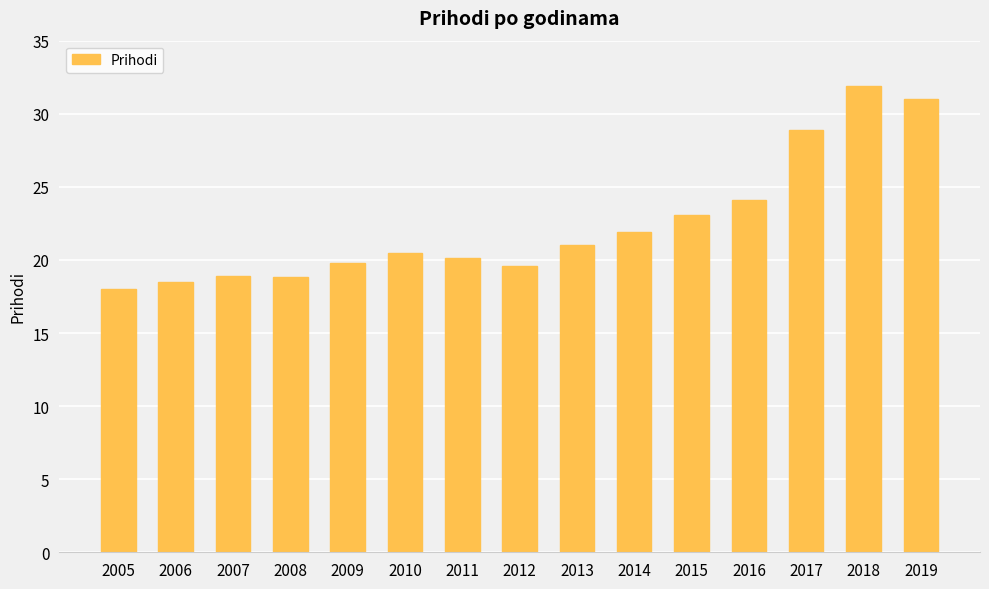

The value at 2013 is 21.0. True or false?

True